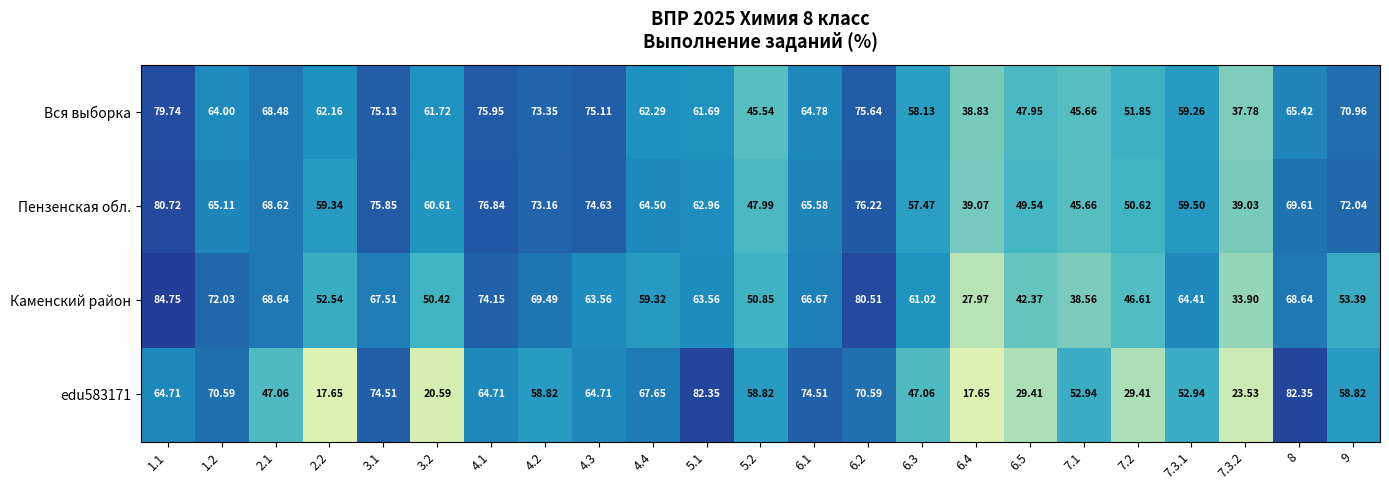

How many categories are shown in the chart?

23